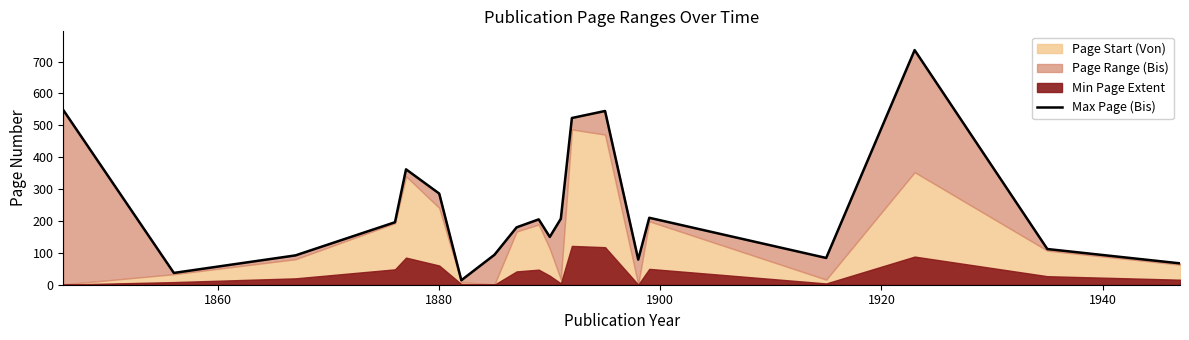

True or false: the data shows 201 at 1920.

False